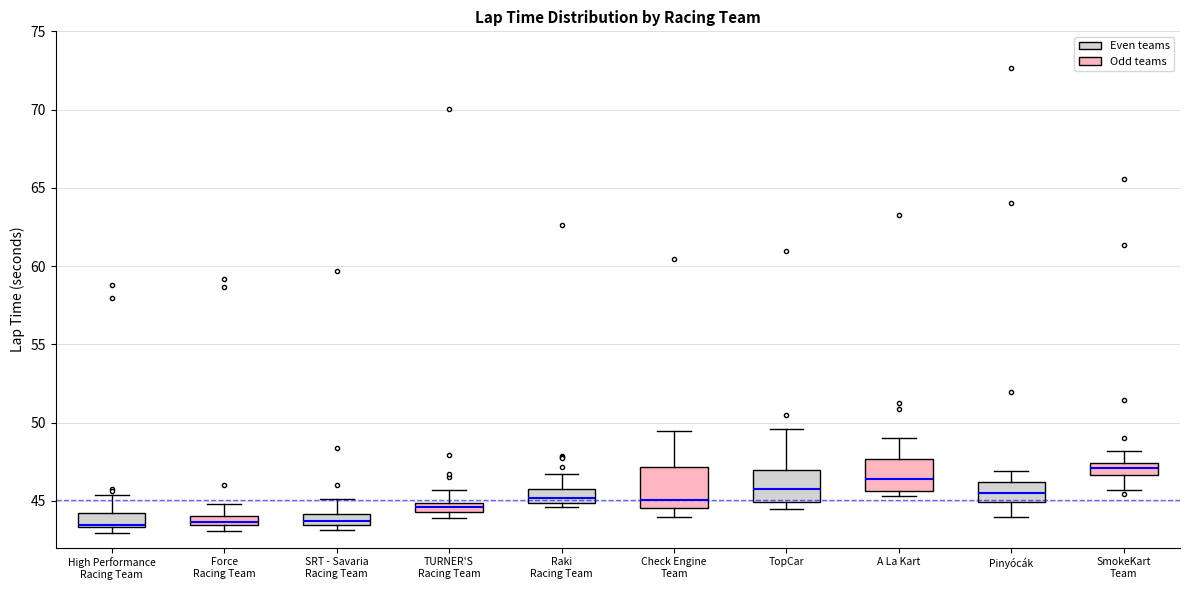

Comparing the boxes themselves (not the whiskers), which one is the tallest?

Check Engine Team